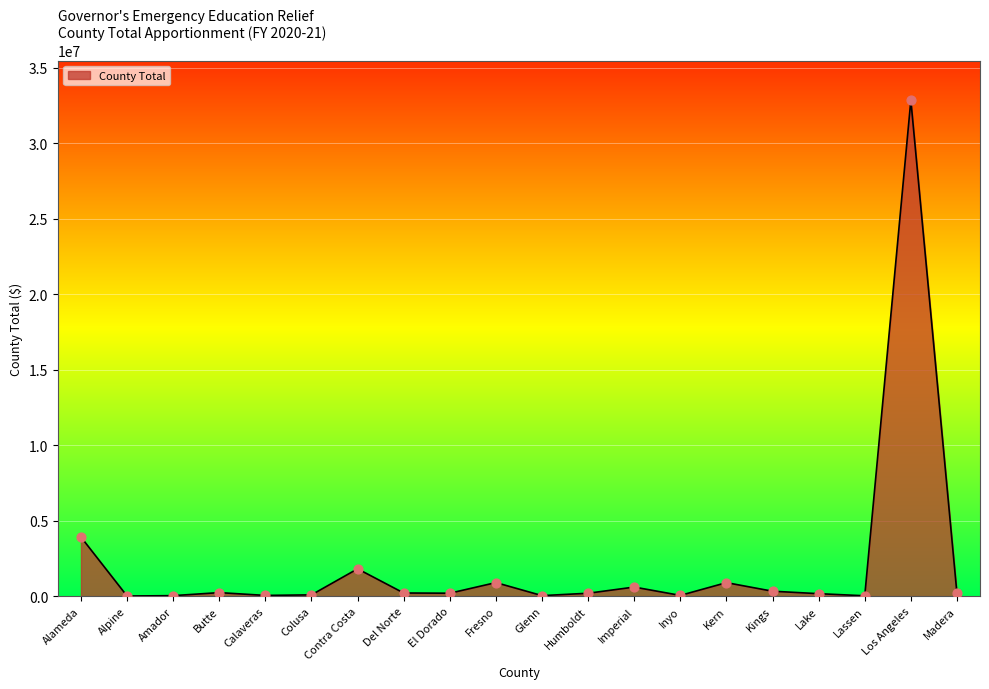

Approximately how many times larger is the value at Kern compared to Inyo?

19.1